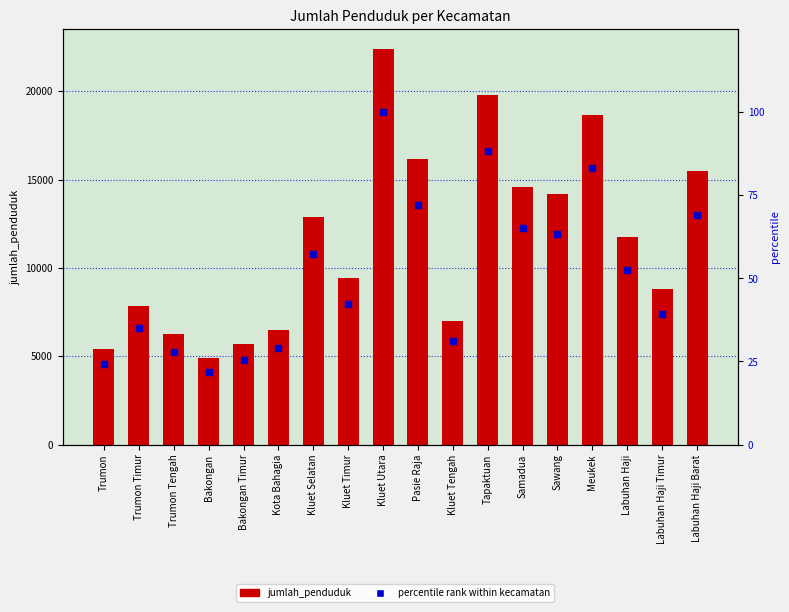

Which series reaches the minimum Y coordinate?

percentile rank within kecamatan